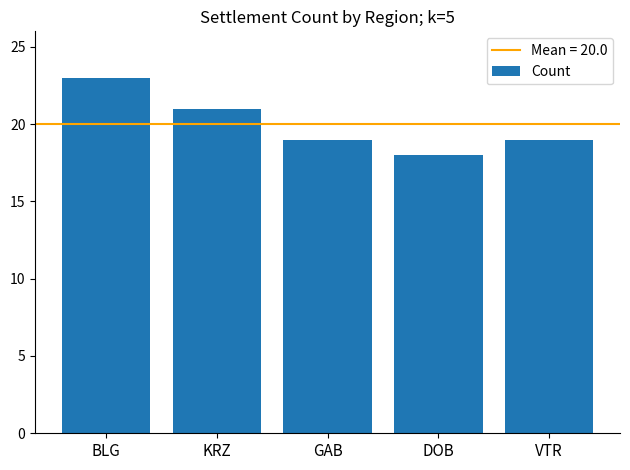

What is the difference between the maximum and minimum values?

5